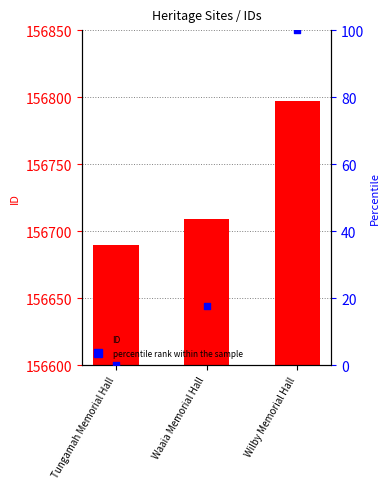

Which series reaches the minimum Y coordinate?

percentile rank within the sample